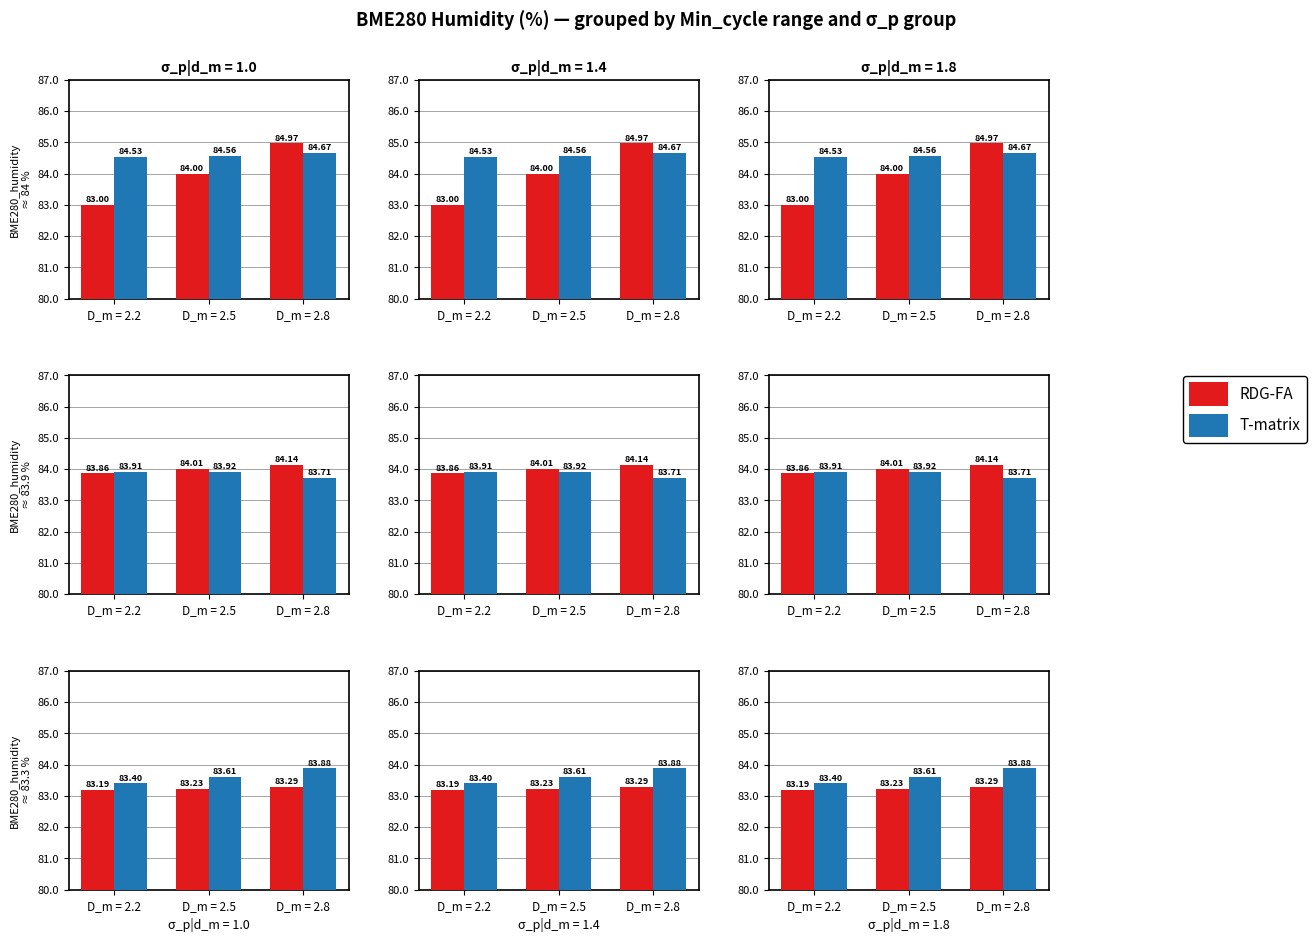

Does the chart contain stacked bars?

No